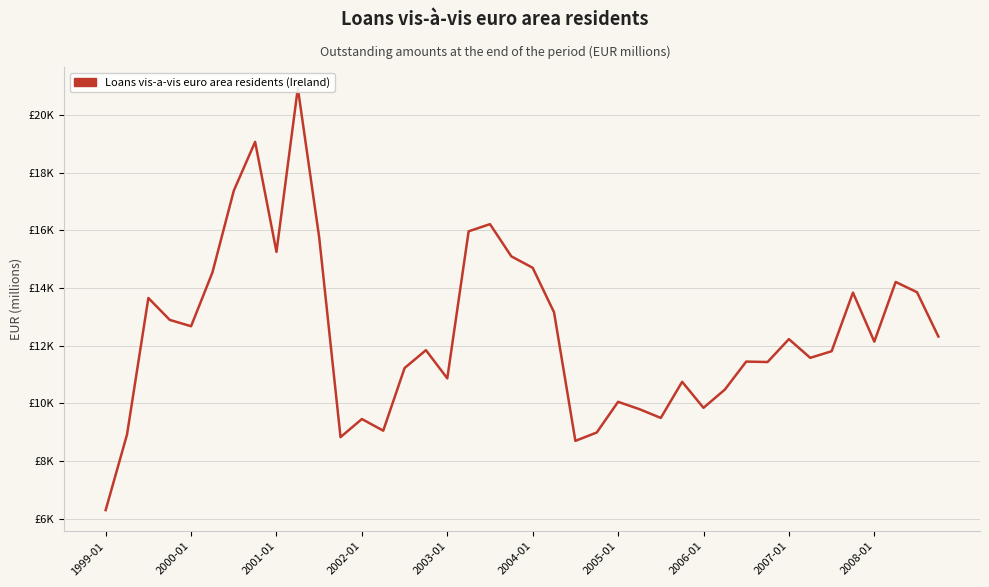

How many series are shown in this chart?

1